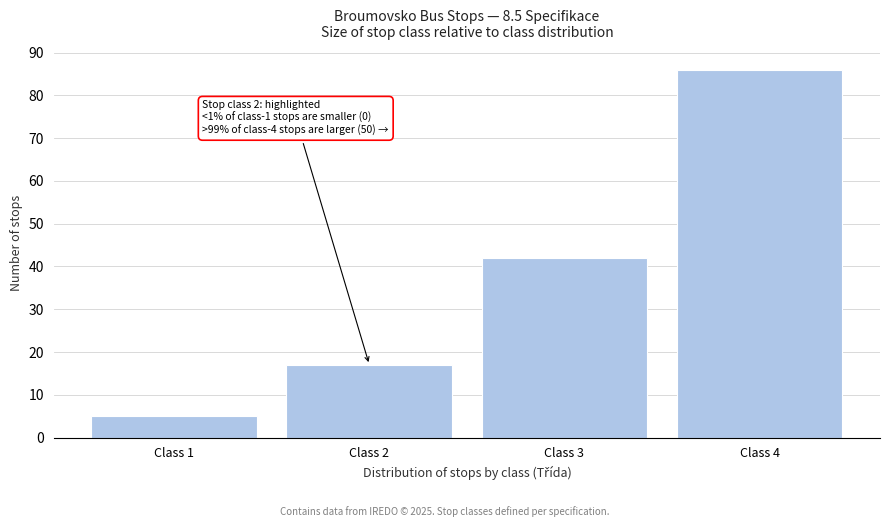

Reading right to left, transcribe all the data shown in this chart.

Class 4=86	Class 3=42	Class 2=17	Class 1=5